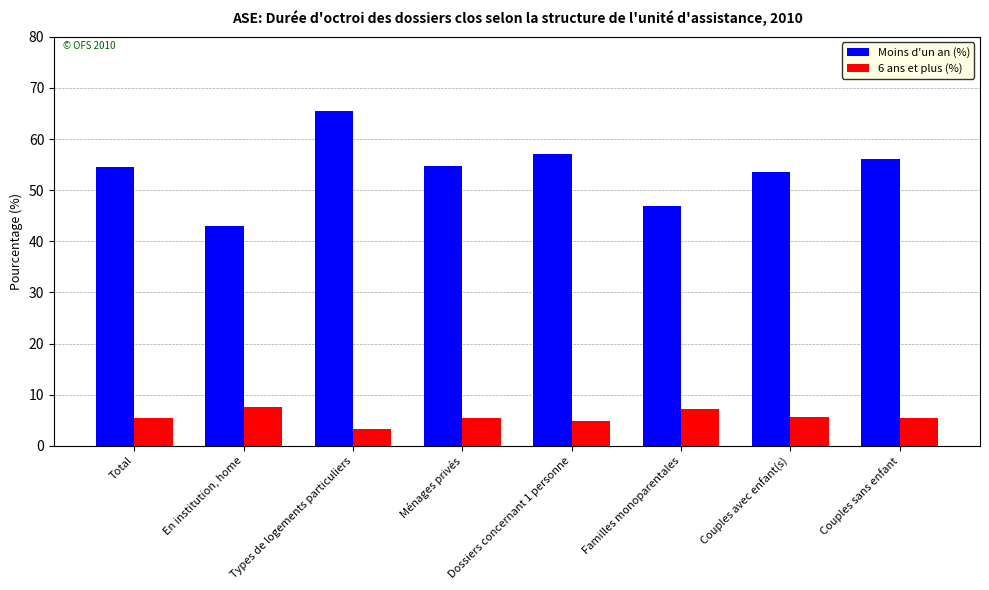

Which series changed the most between Ménages privés and Familles monoparentales?

Moins d'un an (%)